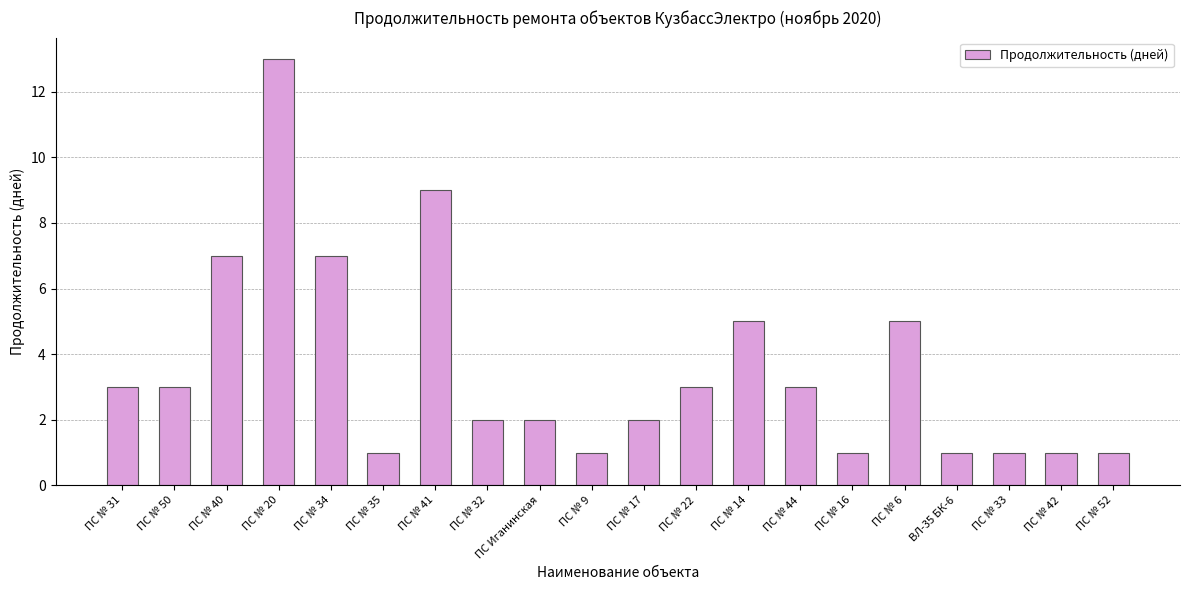

Which category has the highest value across all series?

ПС № 20